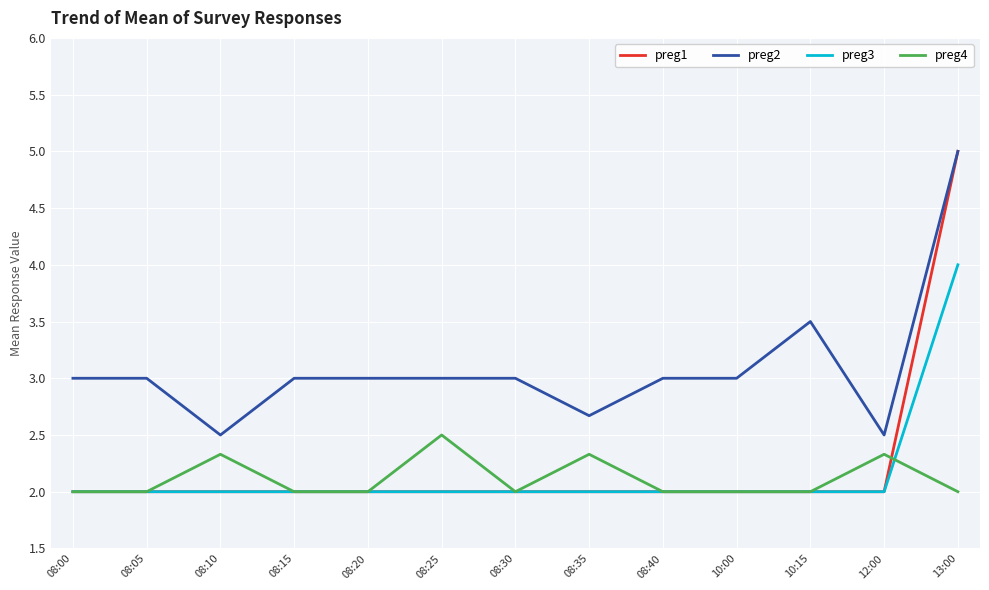

Which category has the highest value in the preg3 series?

13:00